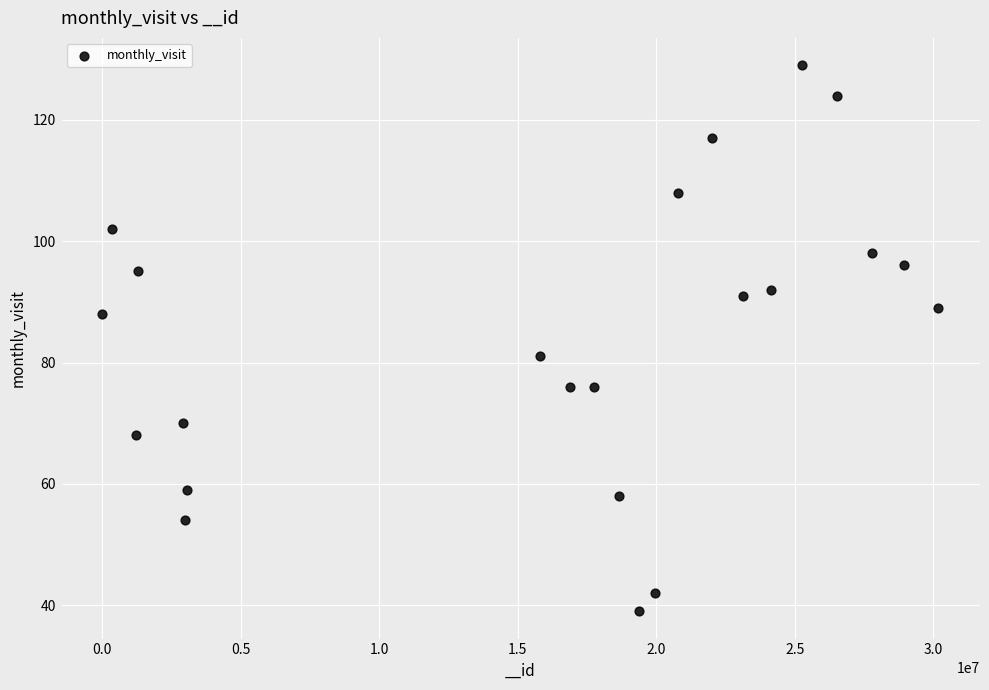

What is the range of X values (max minus min)?

30175981